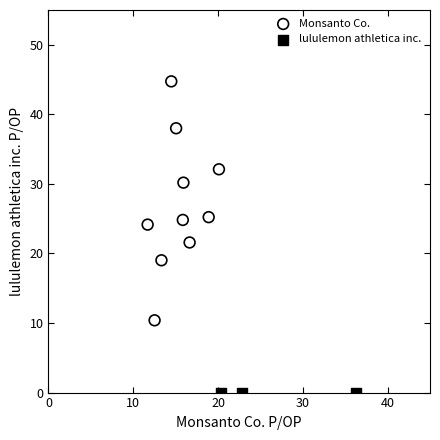

Which series contains the lowest Y value?

lululemon athletica inc.